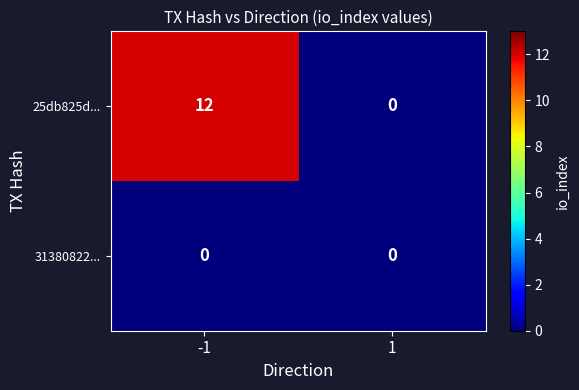

Which label corresponds to the largest value in the chart?

-1